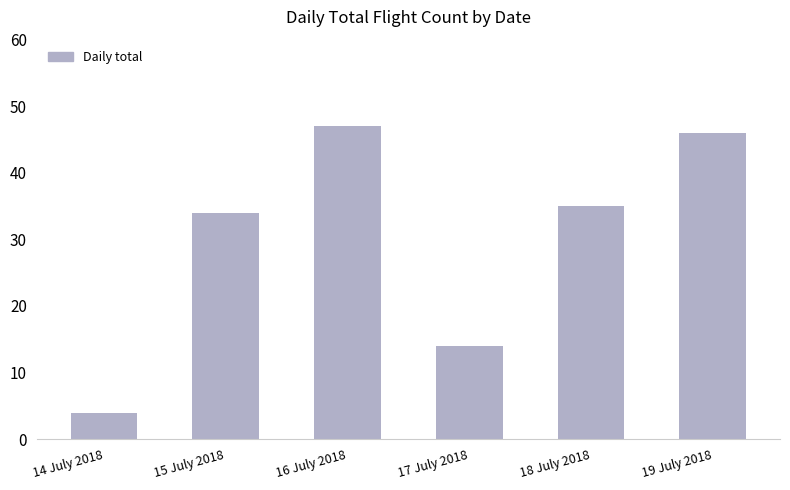

What is the smallest value displayed?

4